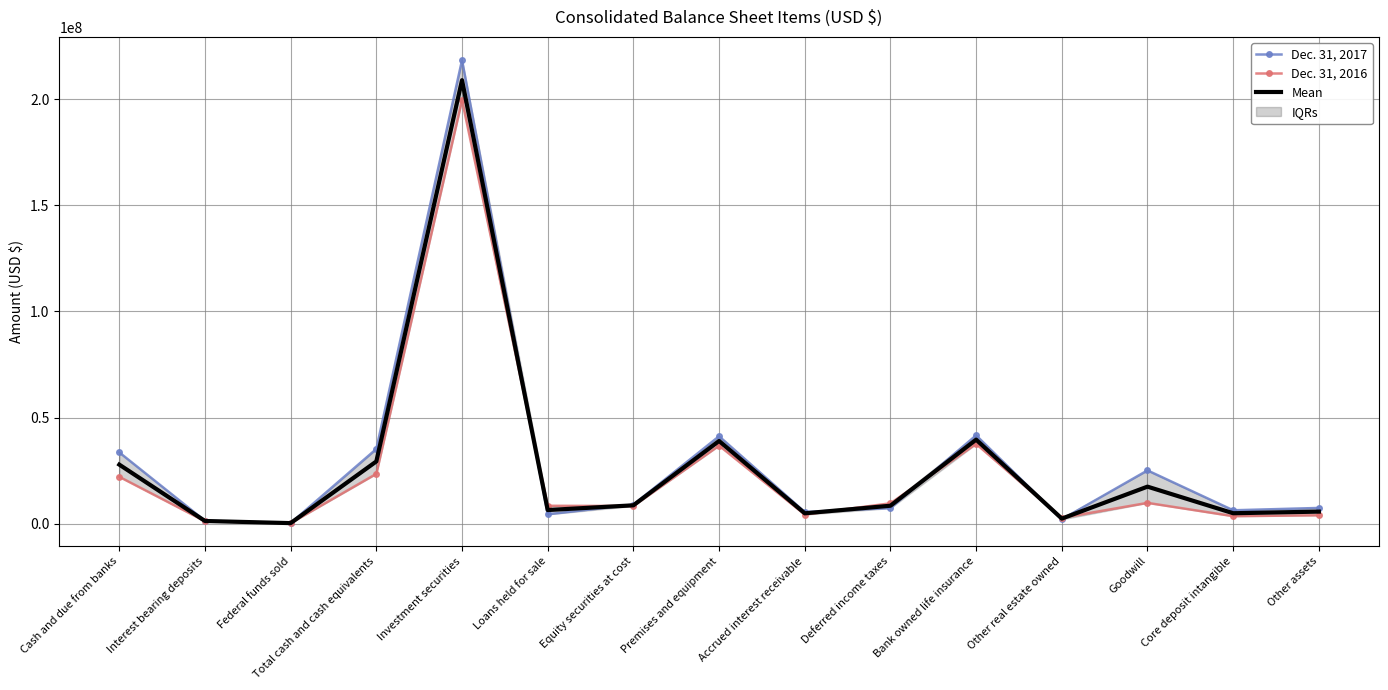

The value of Dec. 31, 2016 at Total cash and cash equivalents is 23463171.0. True or false?

True